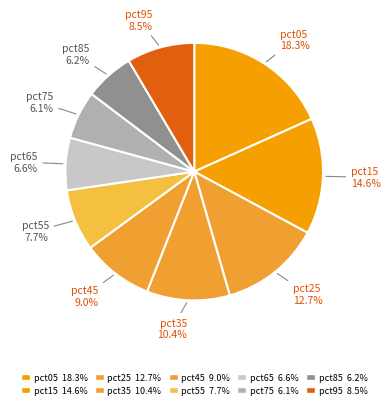

Count the number of slices in the pie.

10